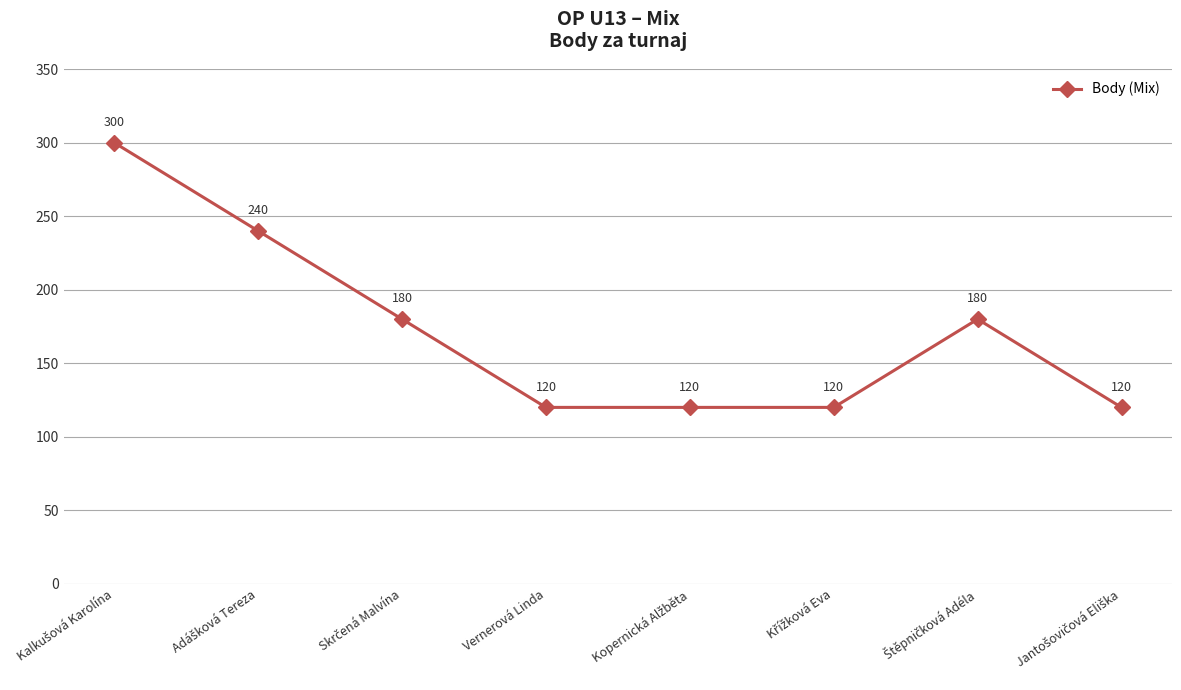

Reading left to right, list all the values displayed in this chart.

300	240	180	120	120	120	180	120